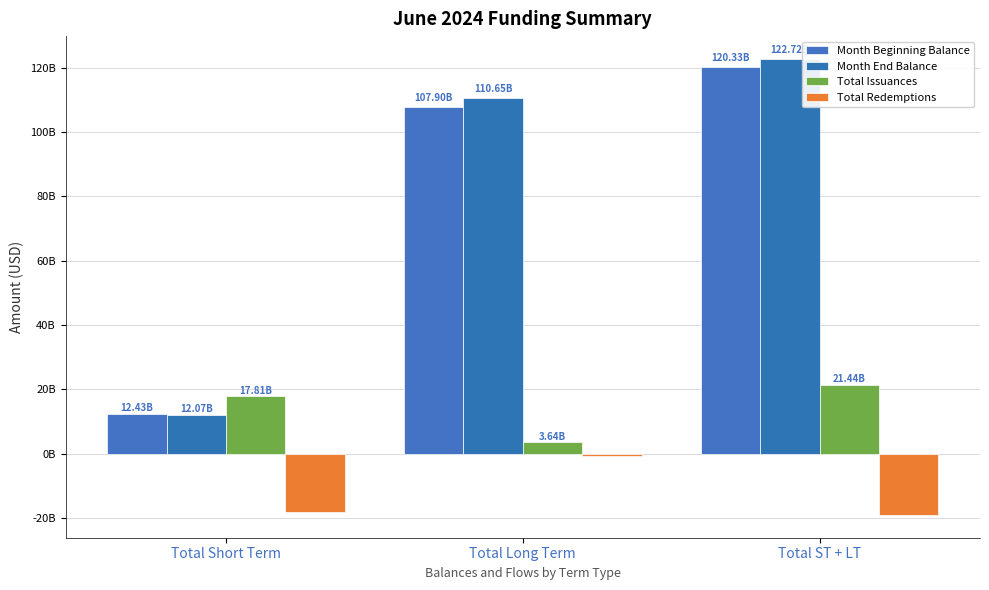

What is the difference between the Total Issuances values at Total ST + LT and Total Short Term?

3637000000.0